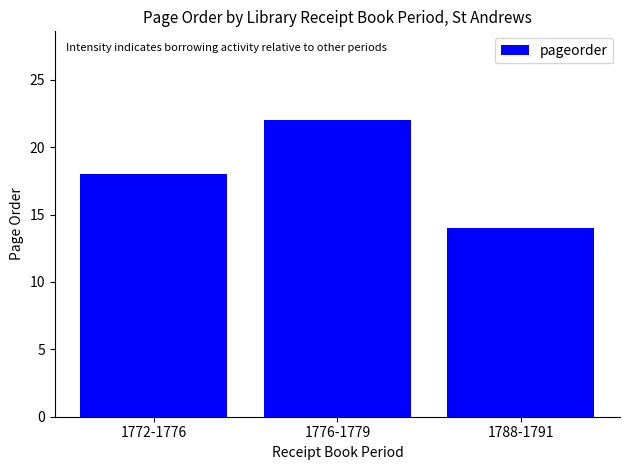

Count the number of categories in the chart.

3